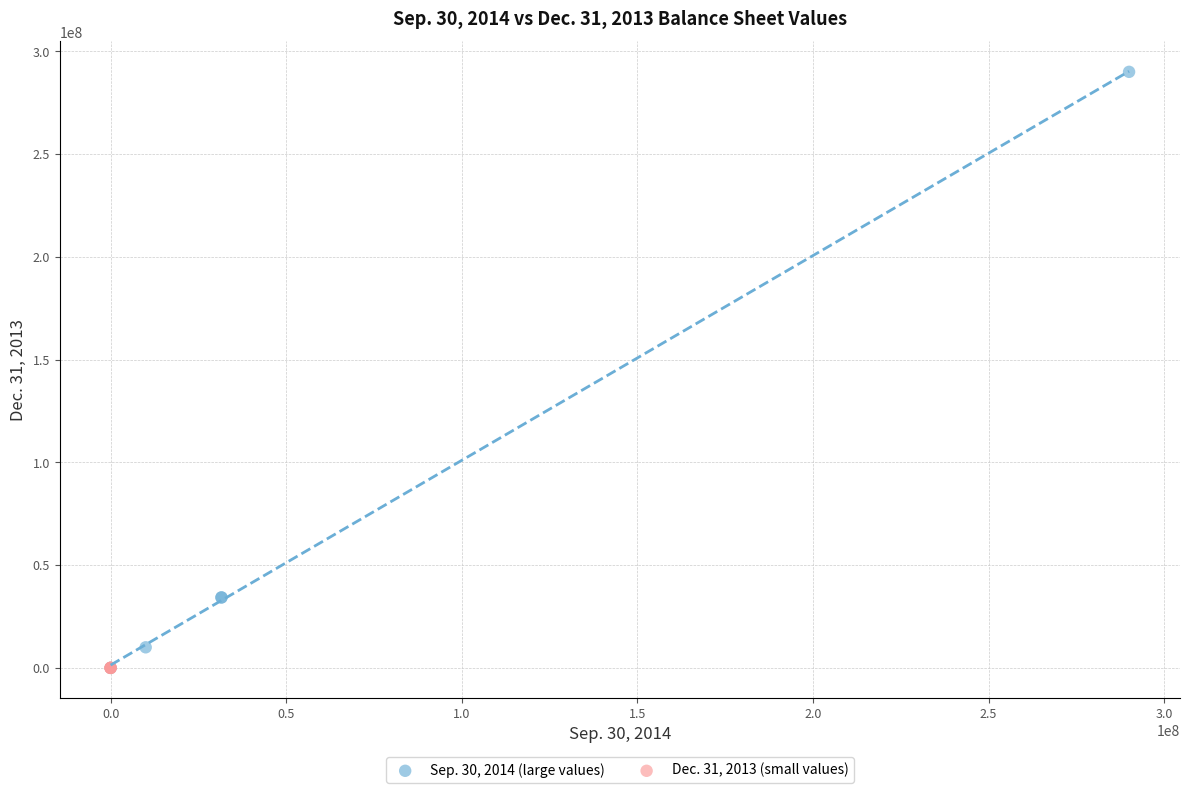

Which series has the largest Y range (max minus min)?

Sep. 30, 2014 (large values)